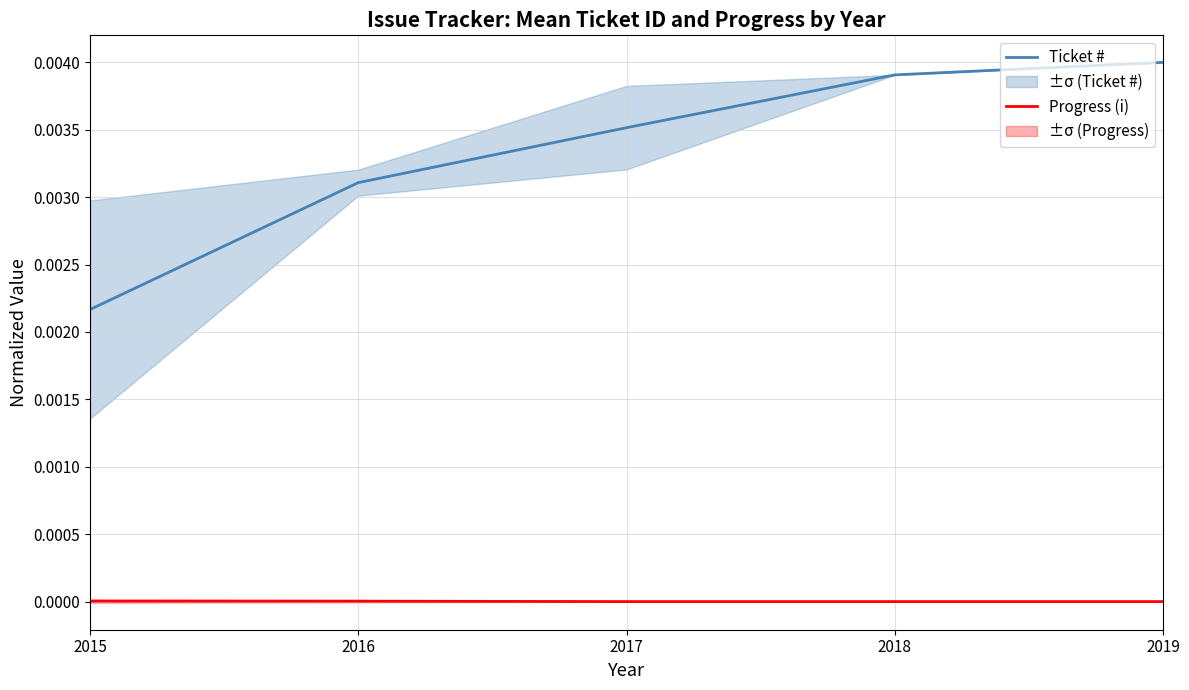

How many Ticket # values are between 0 and 1?

5